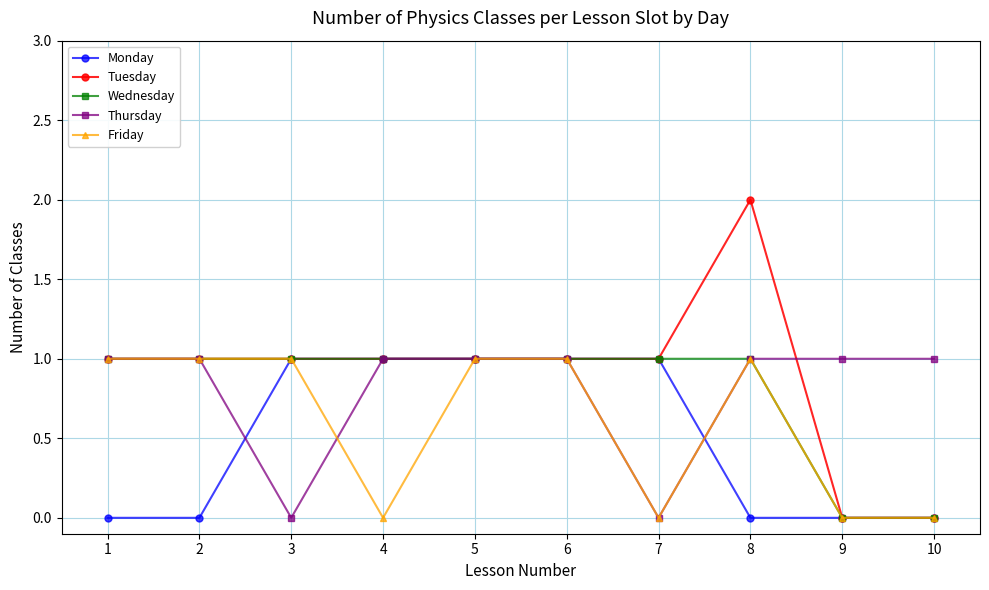

Is it true that Monday equals 0 at 10?

True